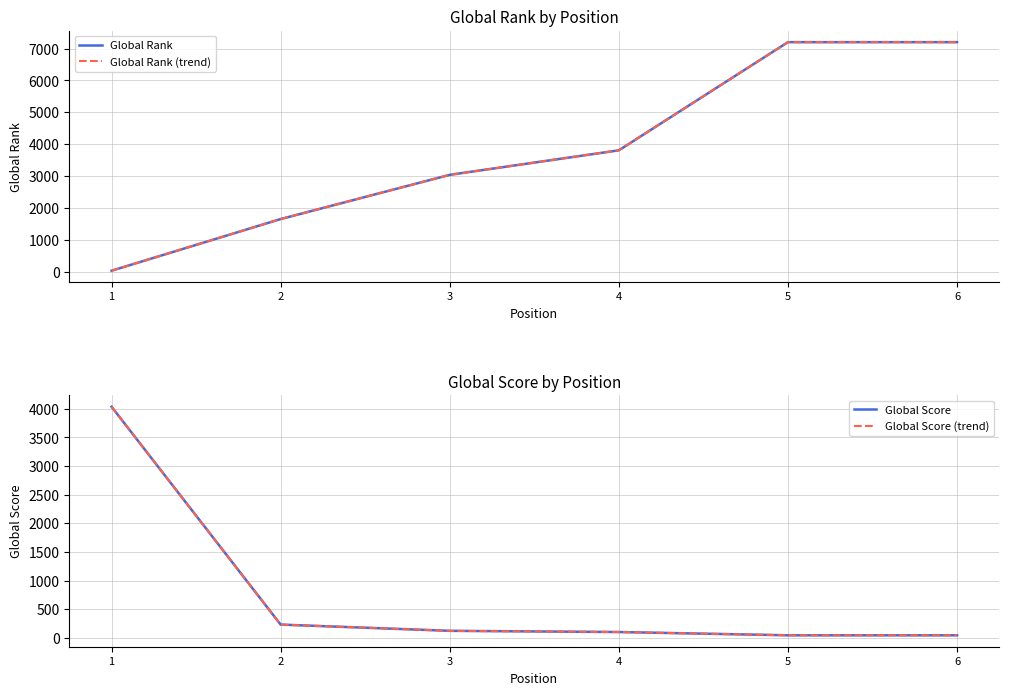

Reading right to left, what are all the values shown in this chart?

Global Rank: 6=7202	5=7202	4=3808	3=3039	2=1652	1=31
Global Rank (trend): 6=7202	5=7202	4=3808	3=3039	2=1652	1=31
Global Score: 6=45	5=45	4=102	3=123	2=232	1=4037
Global Score (trend): 6=45	5=45	4=102	3=123	2=232	1=4037